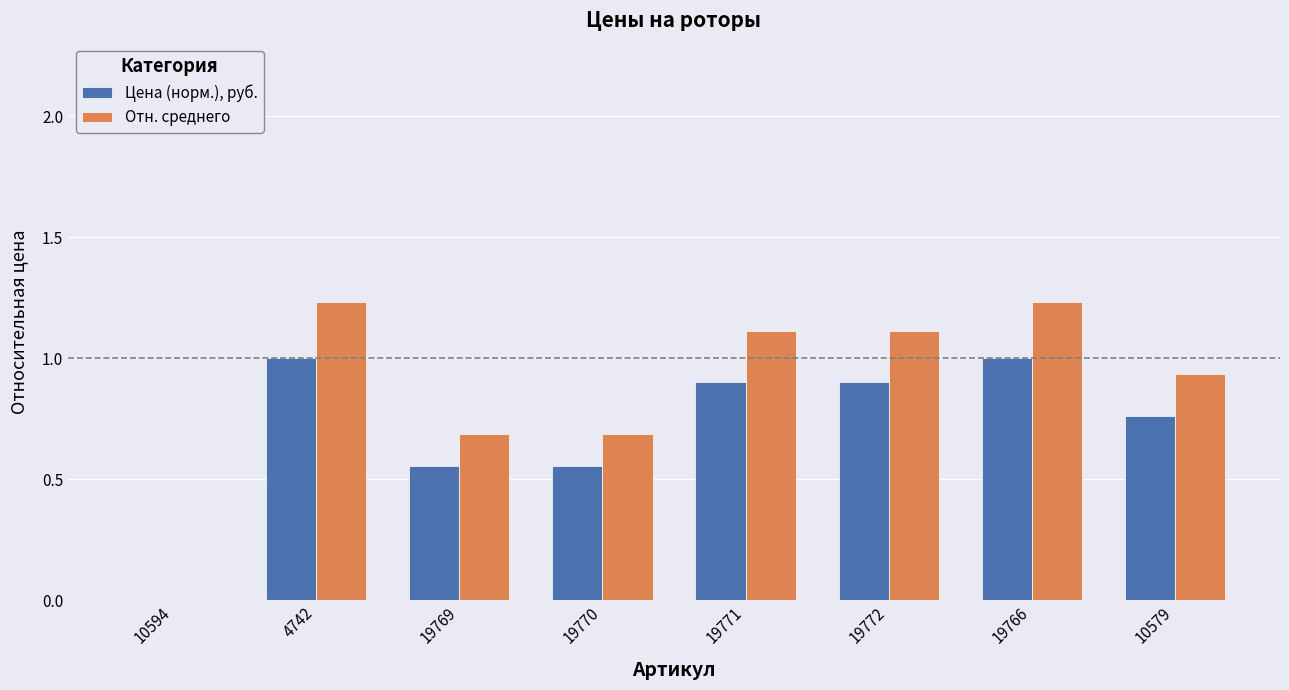

The value of Отн. среднего at 19772 is 1.1. True or false?

True